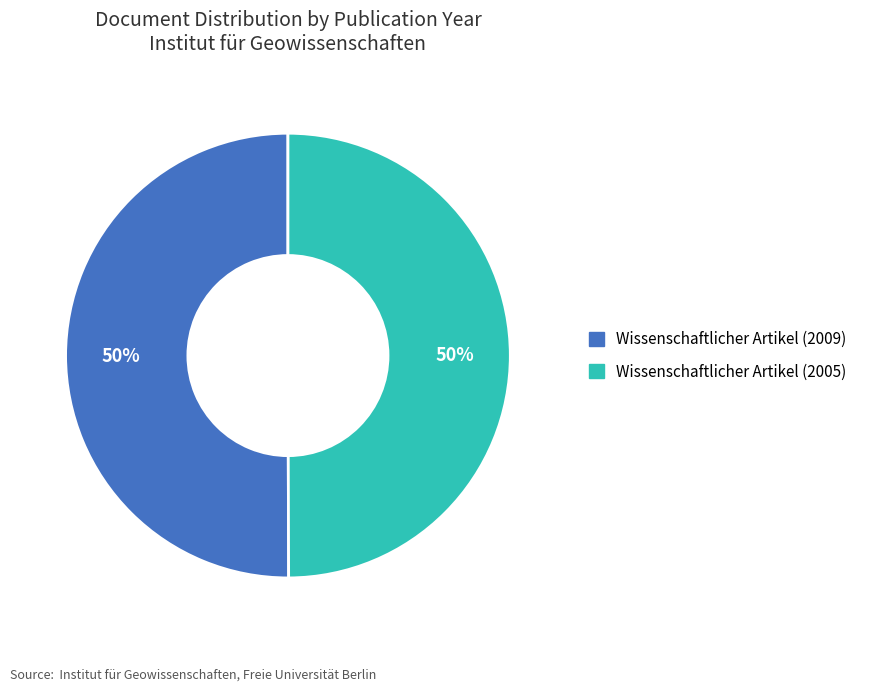

Approximately how many times larger is the value at Wissenschaftlicher Artikel (2005) compared to Wissenschaftlicher Artikel (2009)?

1.0